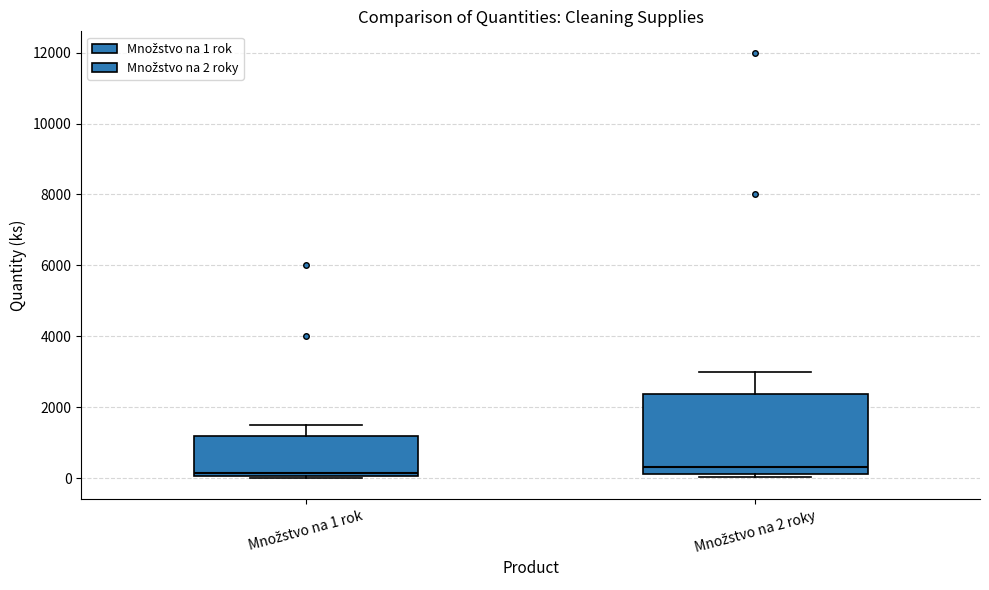

Where does the upper whisker of the box for Množstvo na 1 rok end on the y-axis? The values are not printed on the chart, so give them approximately, as read against the axis.

1600